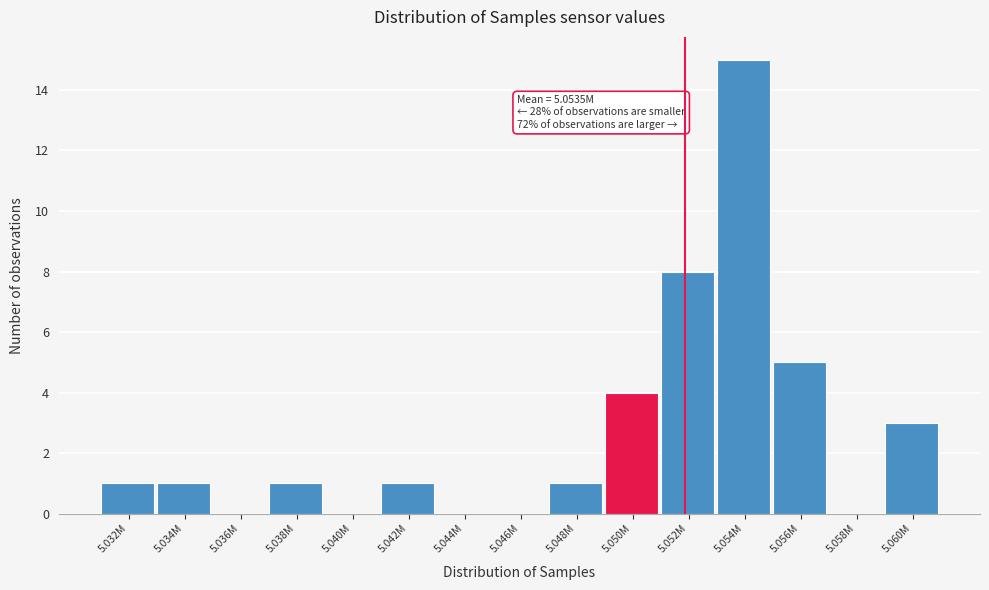

Reading right to left, extract all data points from this chart.

5.060M=3	5.058M=0	5.056M=5	5.054M=15	5.052M=8	5.050M=4	5.048M=1	5.046M=0	5.044M=0	5.042M=1	5.040M=0	5.038M=1	5.036M=0	5.034M=1	5.032M=1